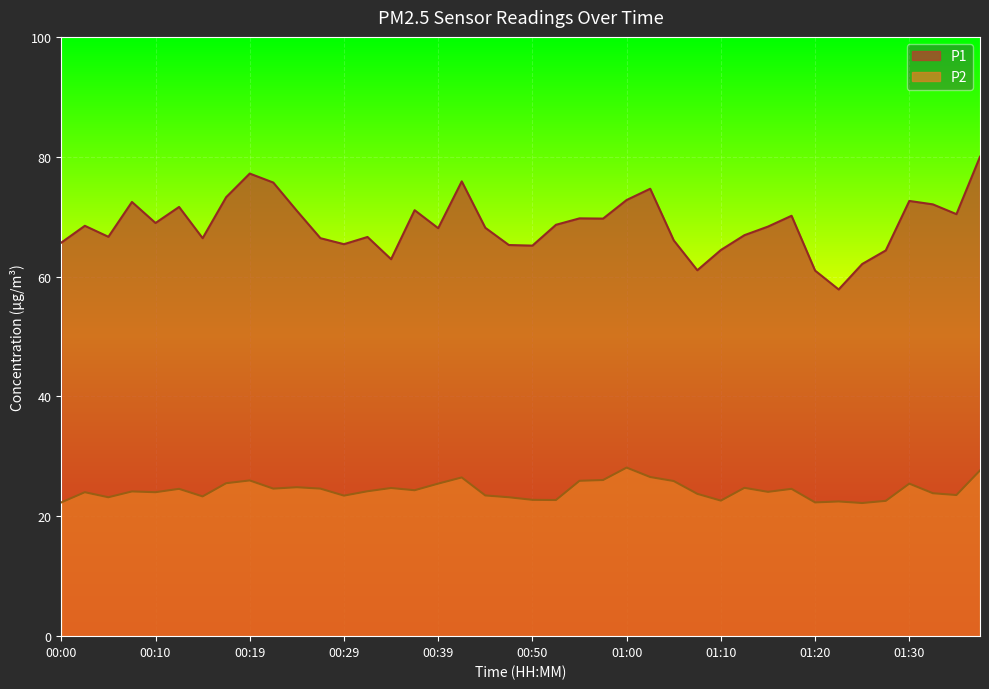

What is the average value of the P2 series?

24.3